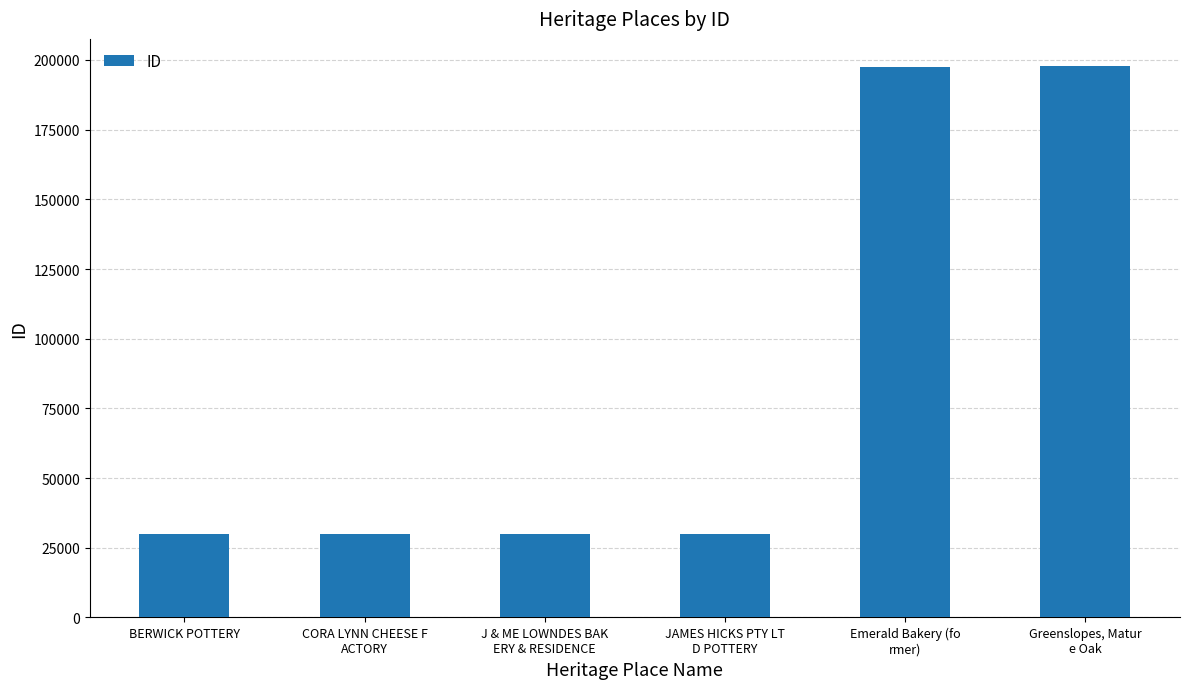

Is it true that the value at JAMES HICKS PTY LT
D POTTERY is 8278?

False